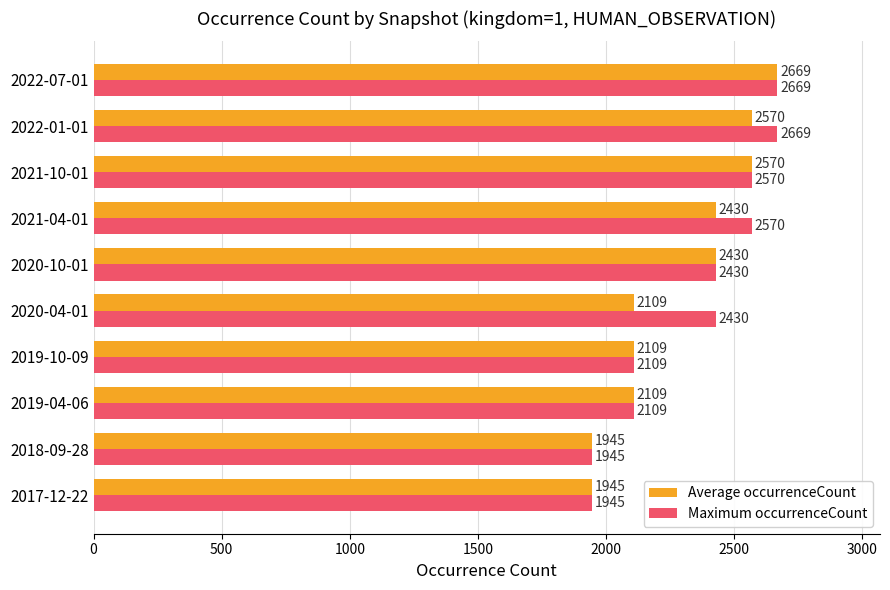

The Maximum occurrenceCount series shows 1945 at 2017-12-22. True or false?

True